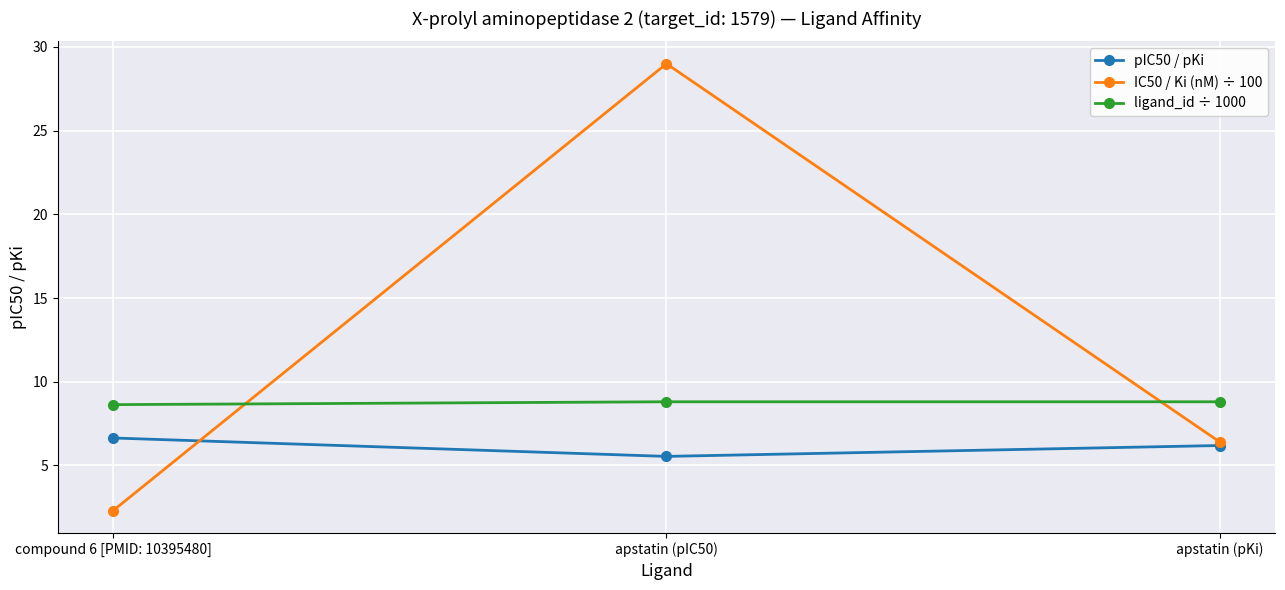

Rank the series by their maximum value, from highest to lowest.

IC50 / Ki (nM) ÷ 100, ligand_id ÷ 1000, pIC50 / pKi